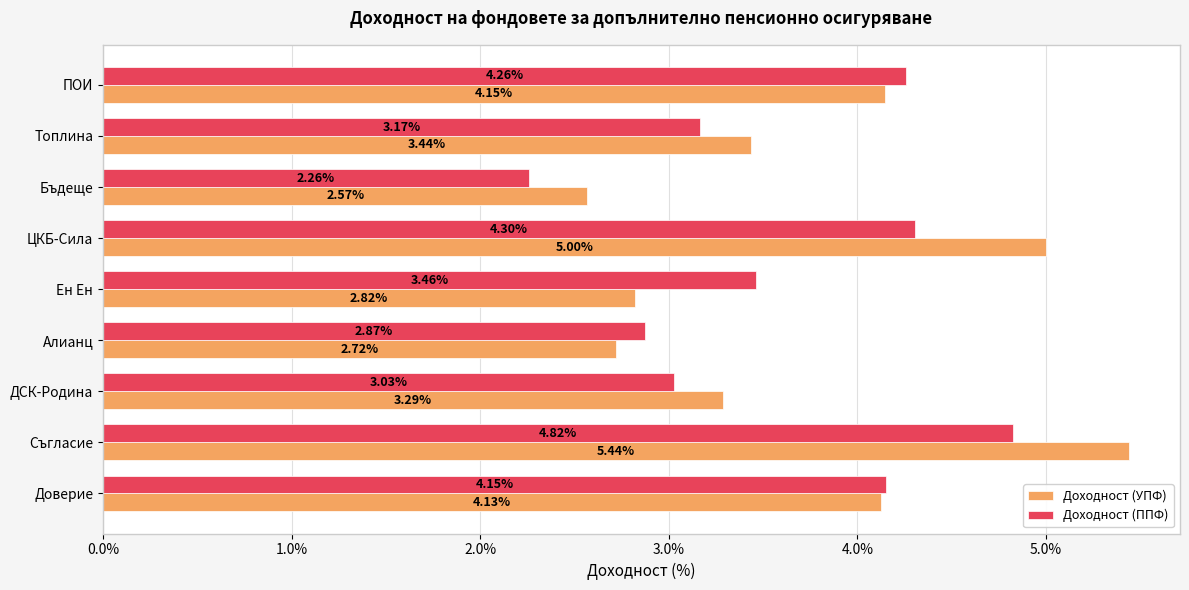

Rank the categories by Доходност (УПФ) value from highest to lowest.

Съгласие, ЦКБ-Сила, ПОИ, Доверие, Топлина, ДСК-Родина, Ен Ен, Алианц, Бъдеще